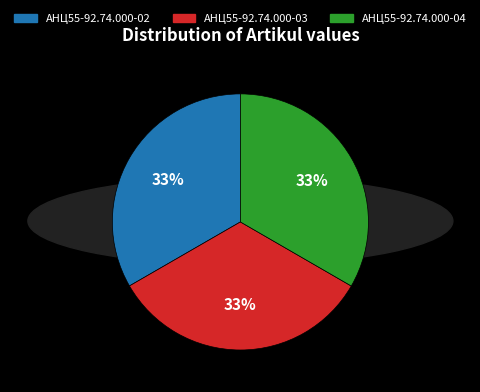

To the nearest percent, what portion does АНЦ55-92.74.000-04 represent?

33%